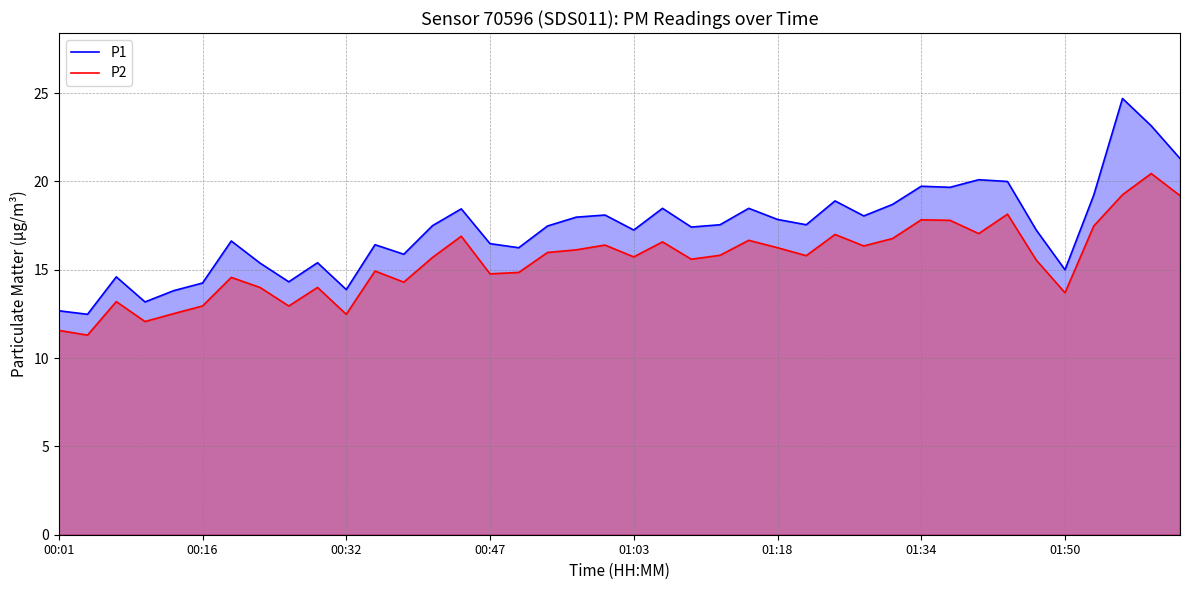

The value of P1 at 13 is 9.9. True or false?

False